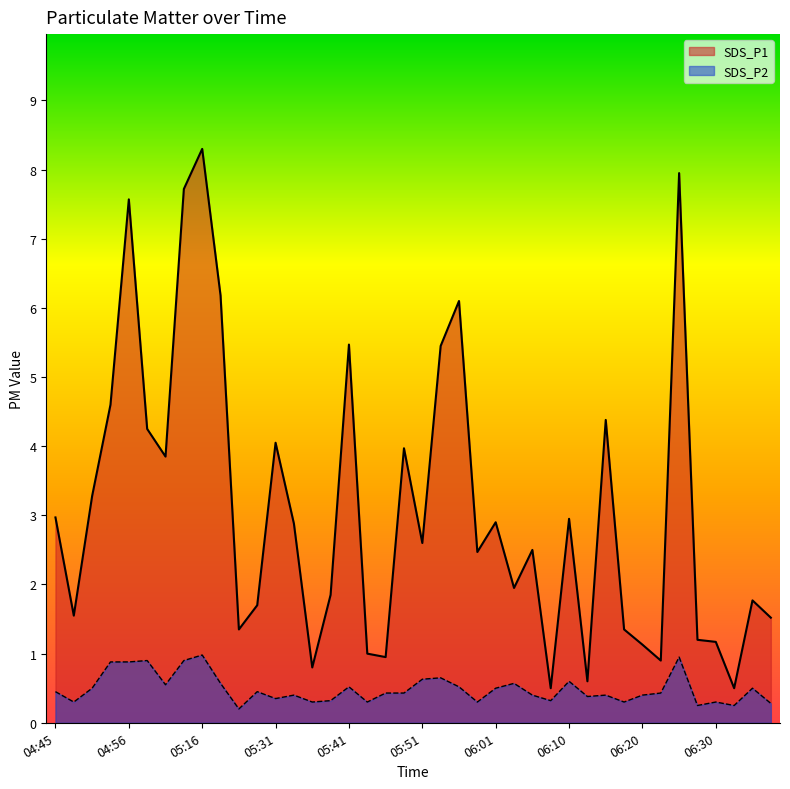

What is the maximum value shown in the chart?

8.3